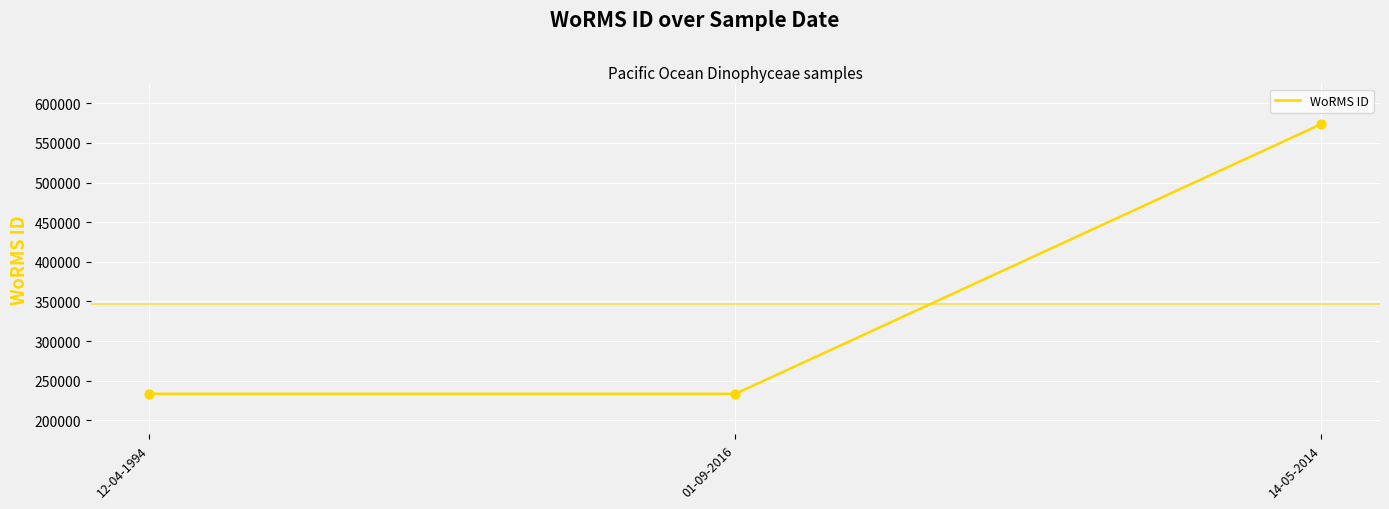

Between 14-05-2014 and 12-04-1994, which is larger?

14-05-2014